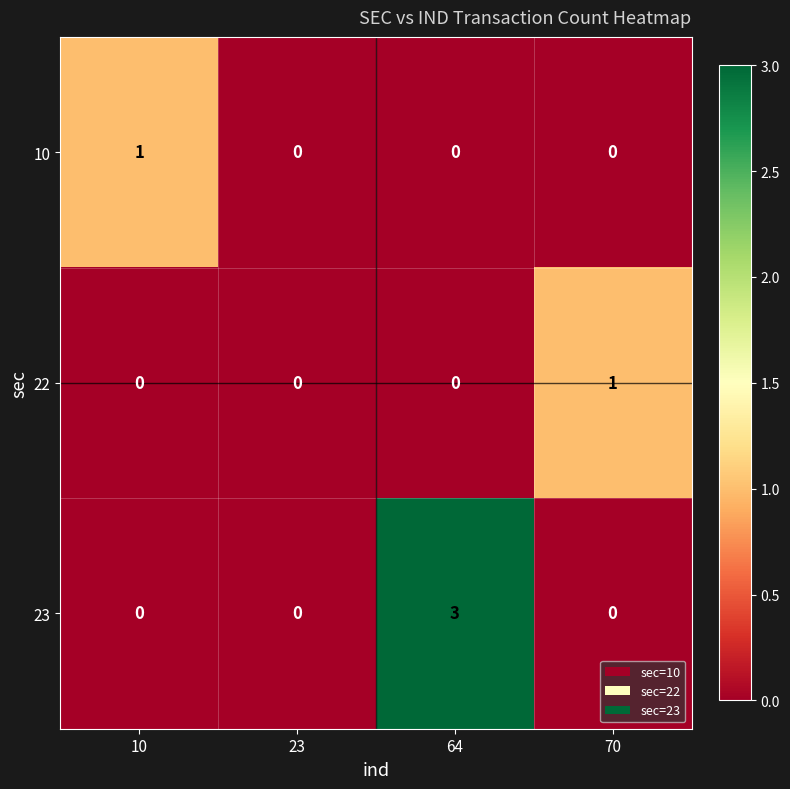

What is the difference between the maximum and minimum values in the 23 series?

3